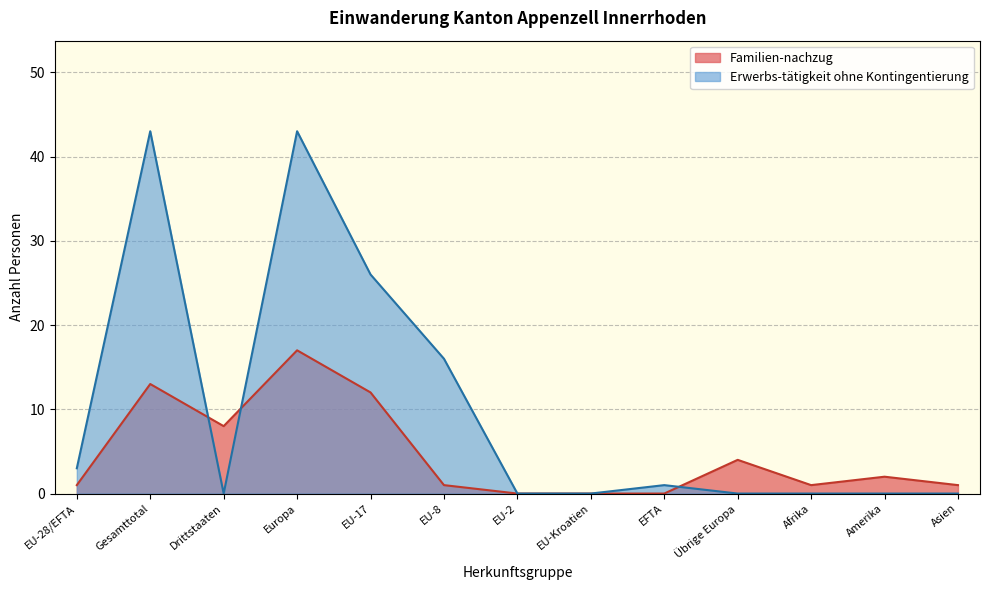

Where is Erwerbs-tätigkeit ohne Kontingentierung nearest to the value 21?

EU-17